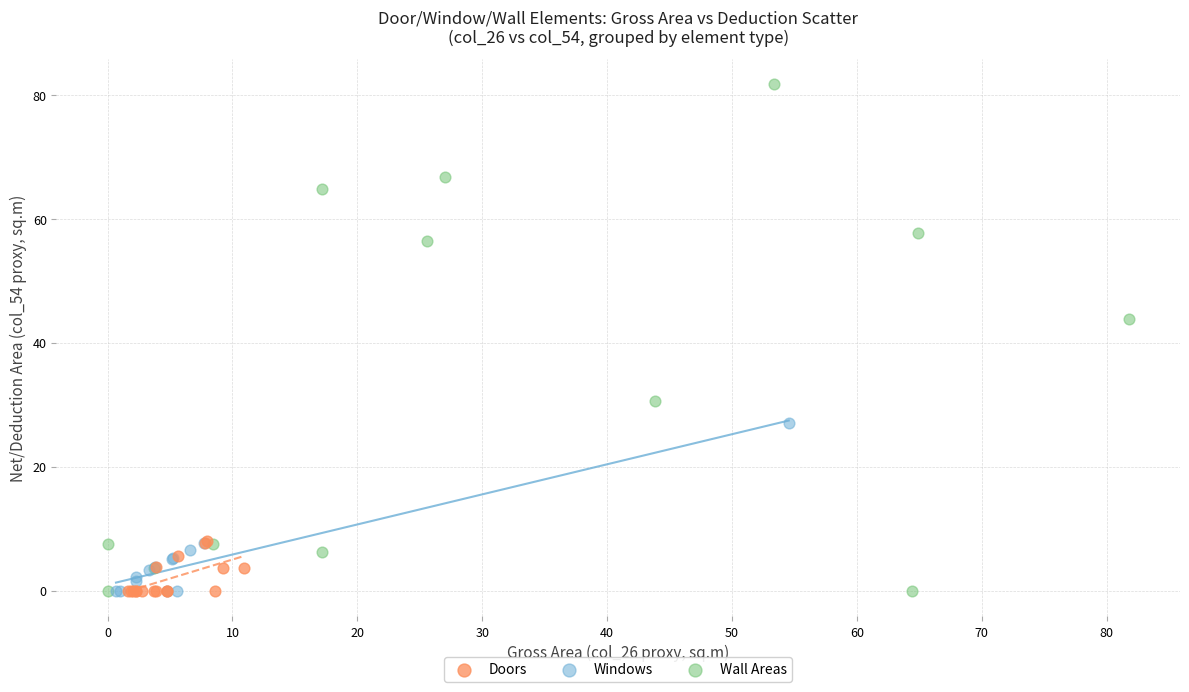

Which series has the largest Y range (max minus min)?

Wall Areas